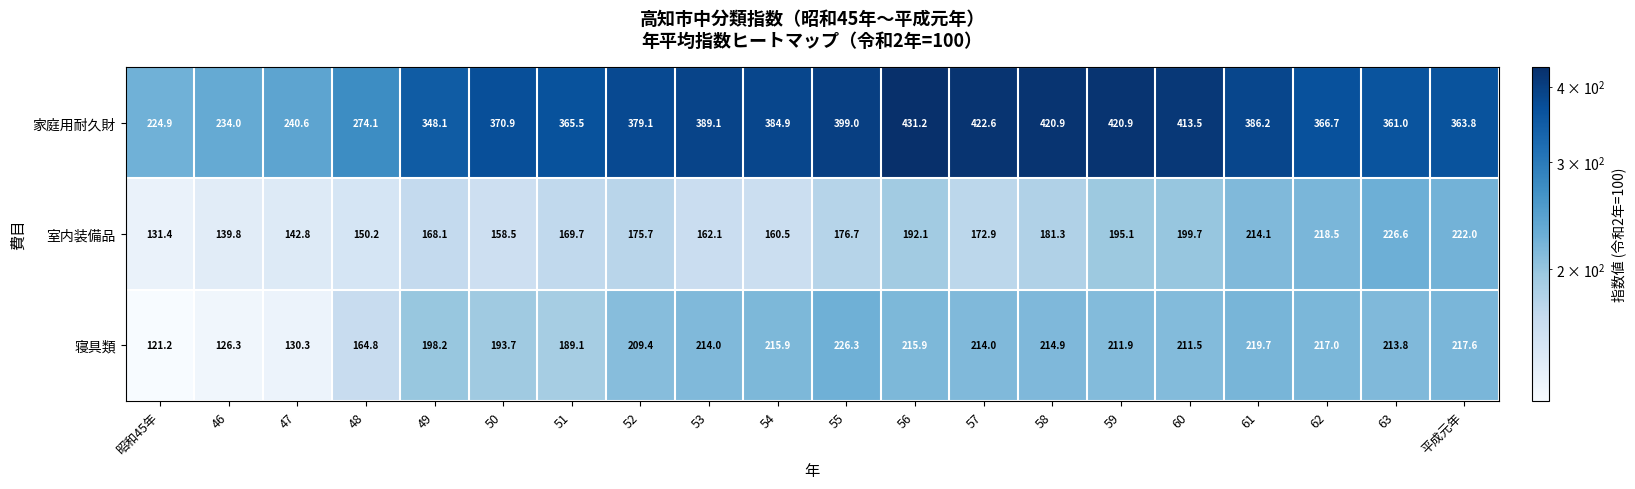

What is the difference between the highest and lowest values at 58?

239.6